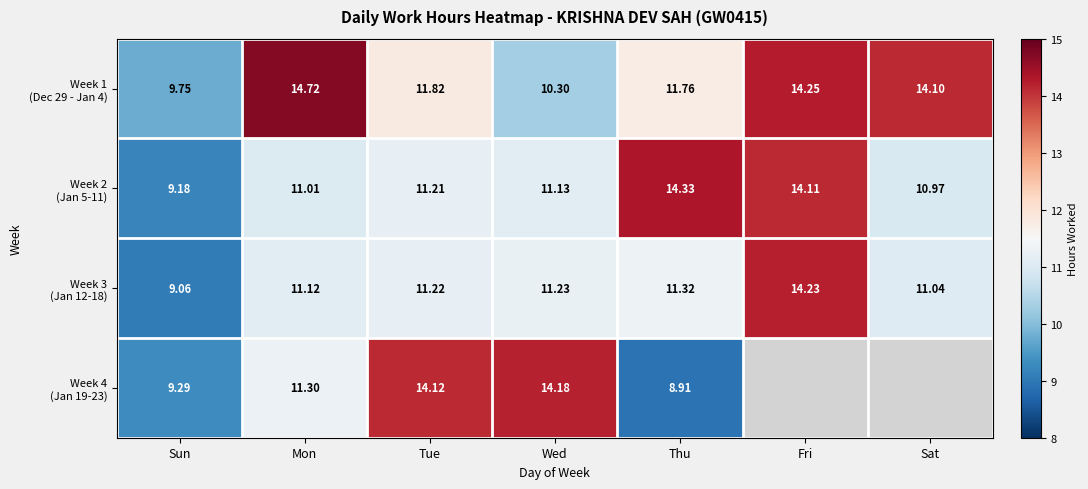

At how many categories does at least one series exceed 10?

6